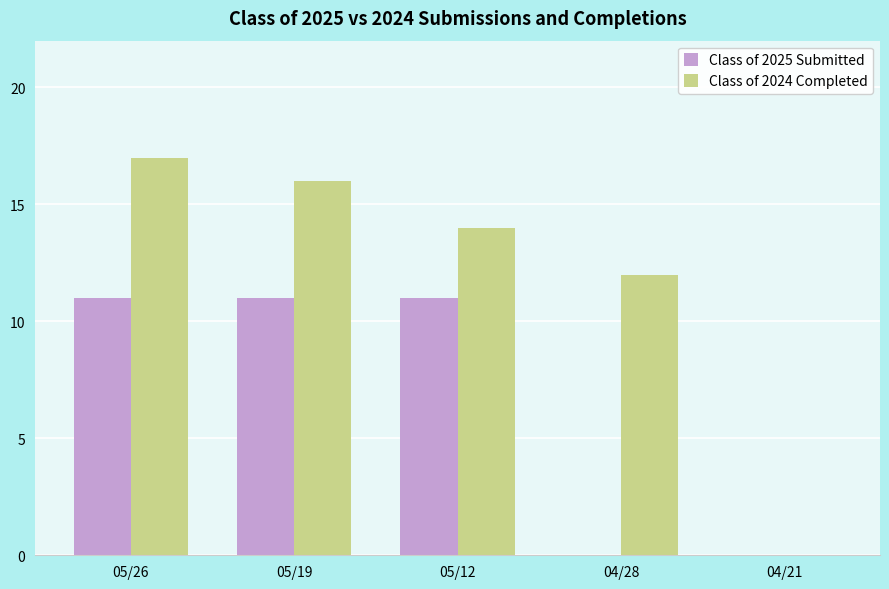

What are all the series names shown in the legend?

Class of 2025 Submitted, Class of 2024 Completed